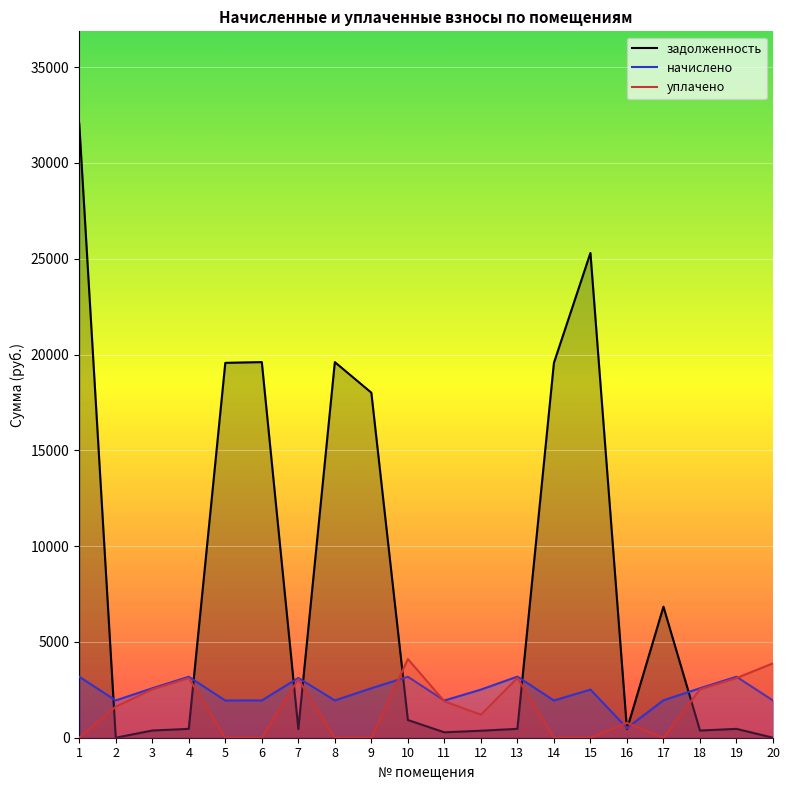

Reading left to right, what are all the values shown in this chart?

задолженность: 1=32059.0	2=0.0	3=375.4	4=462.3	5=19565.5	6=19604.6	7=453.6	8=19604.6	9=18008.6	10=924.9	11=282.4	12=364.9	13=463.8	14=19565.5	15=25301.5	16=442.3	17=6839.7	18=375.4	19=461.9	20=0.0
начислено: 1=3182.4	2=1946.1	3=2581.8	4=3182.4	5=1942.2	6=1946.1	7=3120.0	8=1946.1	9=2581.8	10=3182.4	11=1942.2	12=2511.6	13=3190.2	14=1942.2	15=2511.6	16=507.0	17=1953.9	18=2581.8	19=3182.4	20=1942.2
уплачено: 1=0.0	2=1621.4	3=2526.8	4=3114.3	5=0.0	6=0.0	7=3053.6	8=0.0	9=0.0	10=4106.9	11=1900.9	12=1202.0	13=3122.3	14=0.0	15=0.0	16=780.3	17=0.0	18=2526.8	19=3113.9	20=3884.0